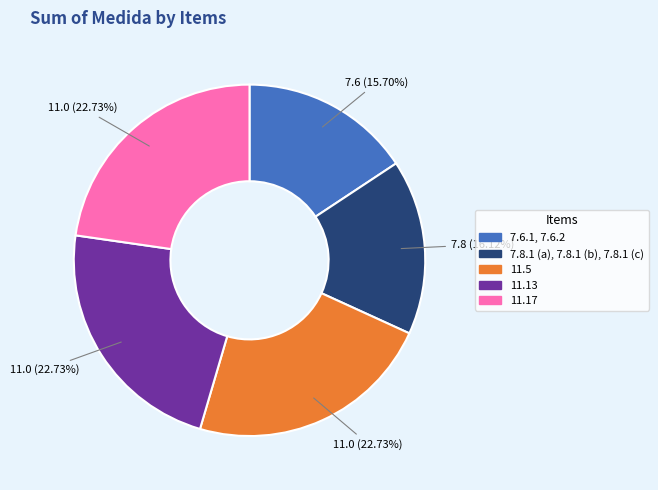

True or false: 7.8.1 (a), 7.8.1 (b), 7.8.1 (c) accounts for 16% of the total.

True